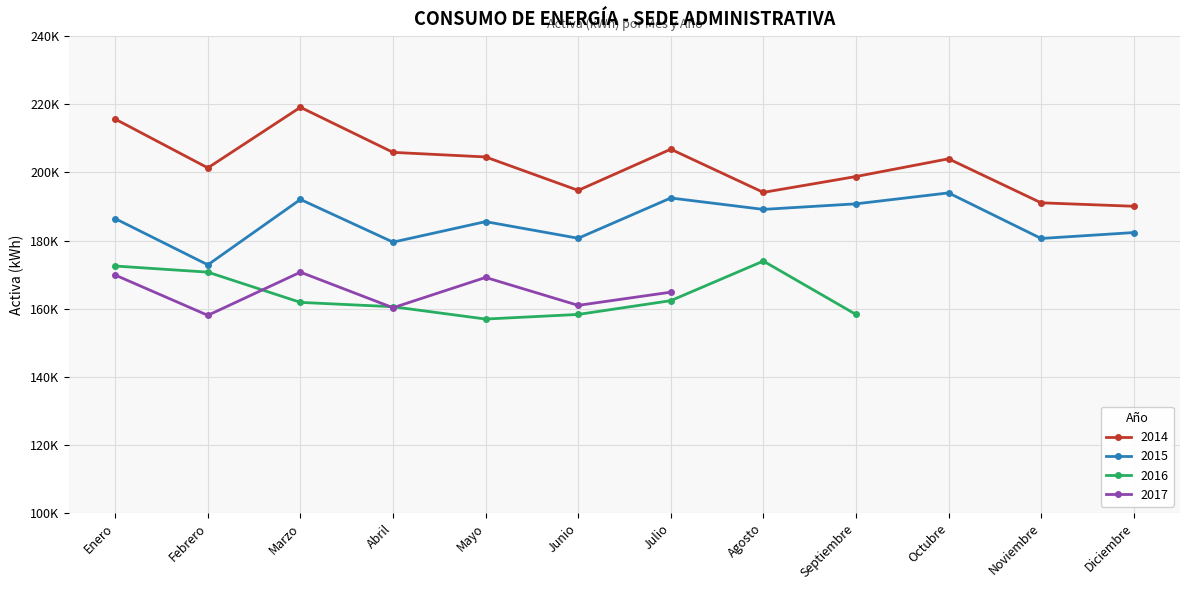

Where is the first local minimum for 2014?

Febrero